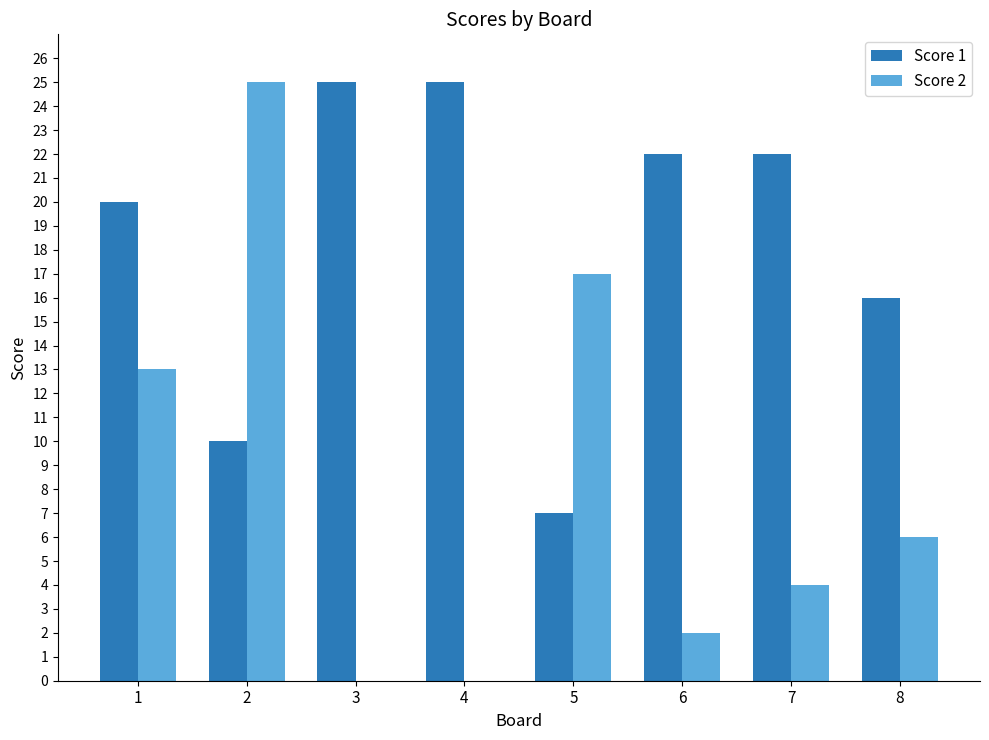

Does the chart contain stacked bars?

No